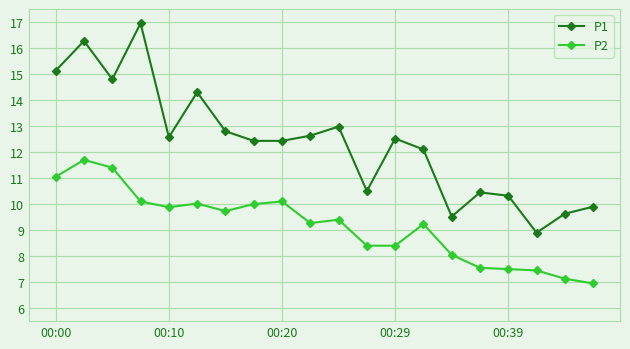

What is the difference between the second highest and minimum values in the P1 series?

7.4